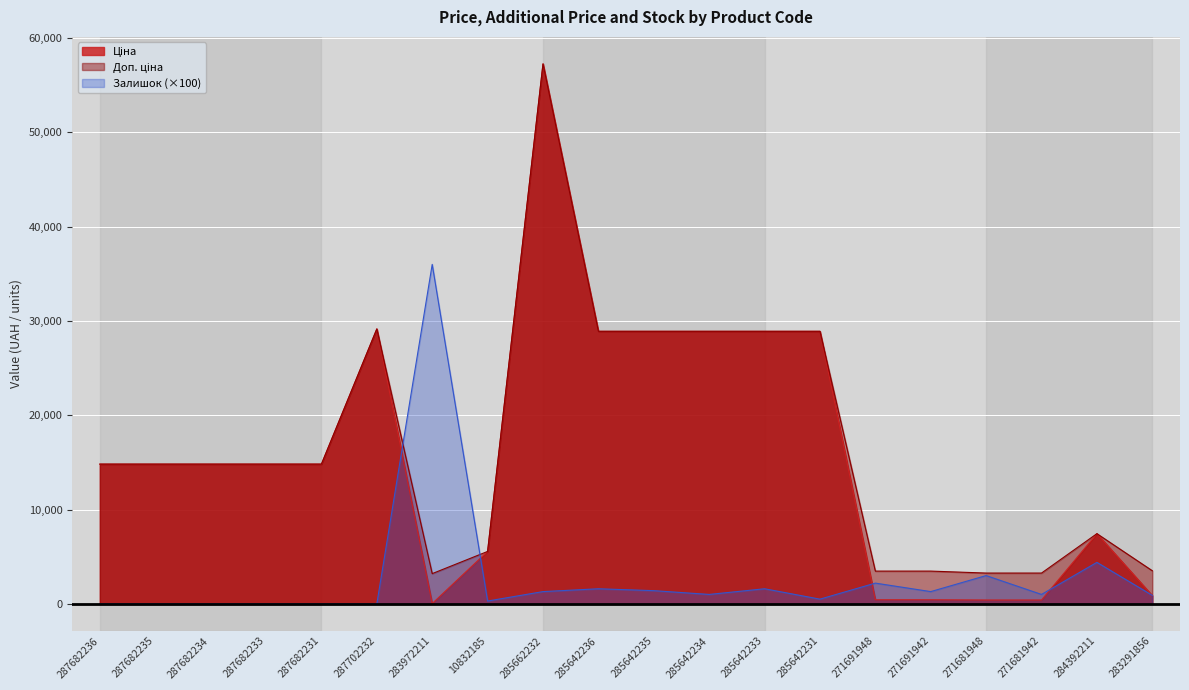

Reading left to right, extract all data points from this chart.

Ціна: 287682236=14817.6	287682235=14817.6	287682234=14817.6	287682233=14817.6	287682231=14817.6	287702232=29152.3	283972211=32.0	10832185=5560.3	285662232=57258.0	285642236=28901.7	285642235=28901.7	285642234=28901.7	285642233=28901.7	285642231=28901.7	271691948=434.3	271691942=434.3	271681948=408.2	271681942=408.2	284392211=7444.6	283291856=878.0
Доп. ціна: 287682236=14817.6	287682235=14817.6	287682234=14817.6	287682233=14817.6	287682231=14817.6	287702232=29152.3	283972211=3205.0	10832185=5560.3	285662232=57258.0	285642236=28901.7	285642235=28901.7	285642234=28901.7	285642233=28901.7	285642231=28901.7	271691948=3474.1	271691942=3474.1	271681948=3265.8	271681942=3265.8	284392211=7444.6	283291856=3511.9
Залишок: 287682236=0.0	287682235=0.0	287682234=0.0	287682233=0.0	287682231=0.0	287702232=0.0	283972211=36000.0	10832185=300.0	285662232=1300.0	285642236=1600.0	285642235=1400.0	285642234=1000.0	285642233=1600.0	285642231=500.0	271691948=2200.0	271691942=1300.0	271681948=3000.0	271681942=1000.0	284392211=4400.0	283291856=900.0